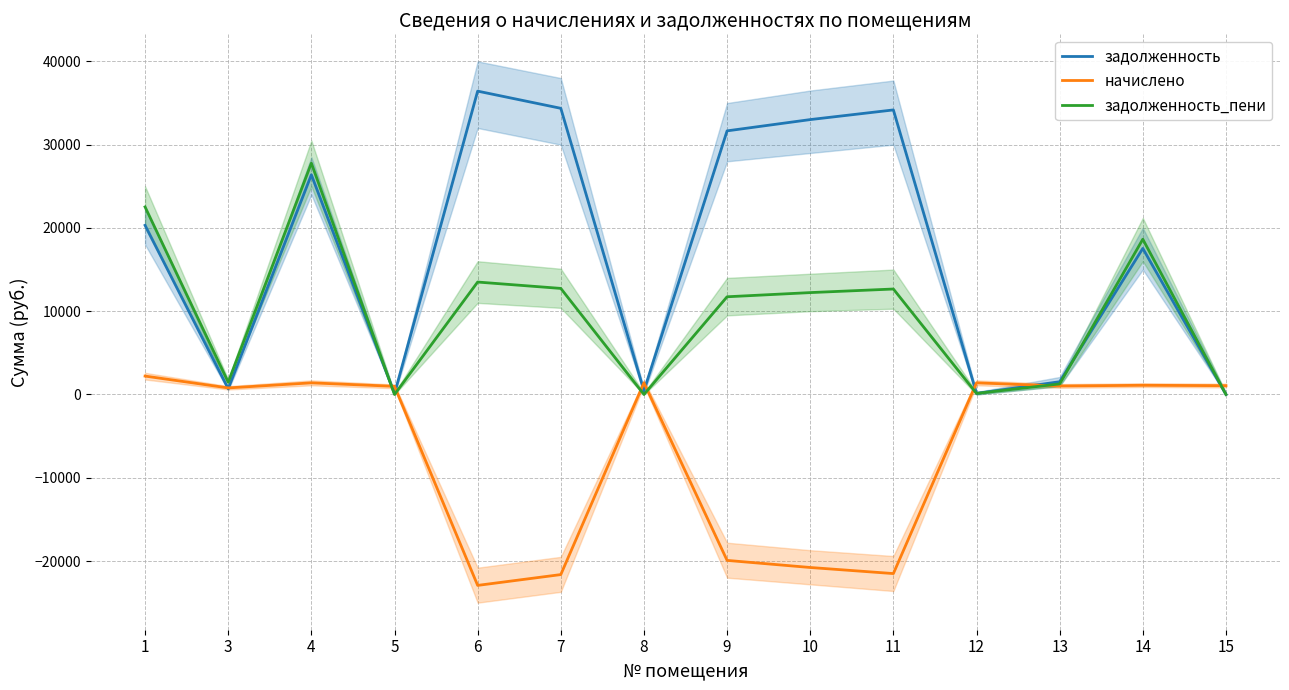

How many intersections are there between задолженность and начислено?

9